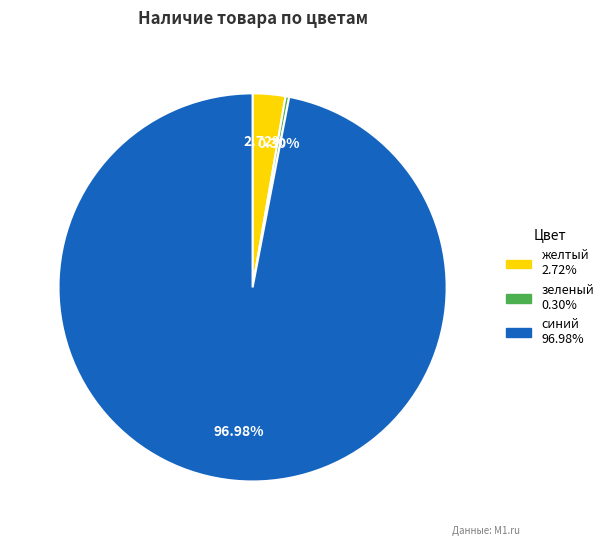

To the nearest percent, what is the difference between the зеленый and синий slice percentages?

97%